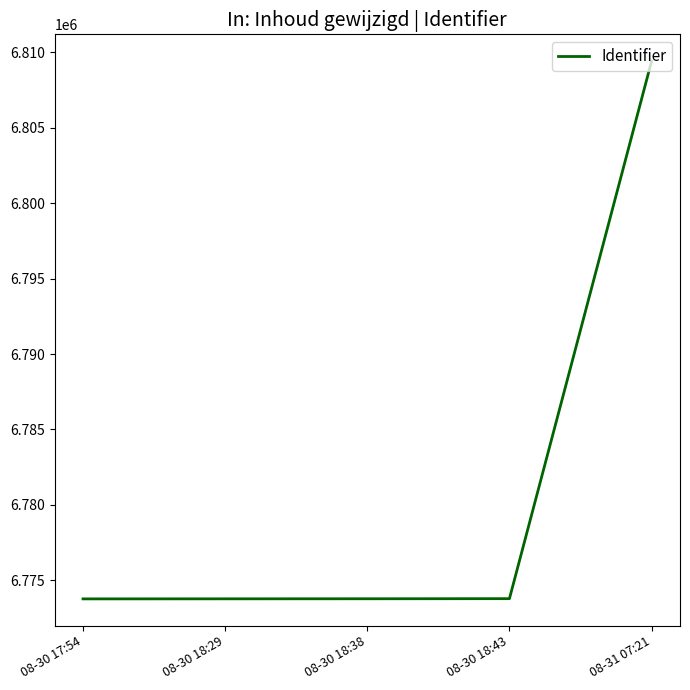

What position from the left is 08-30 18:38?

3